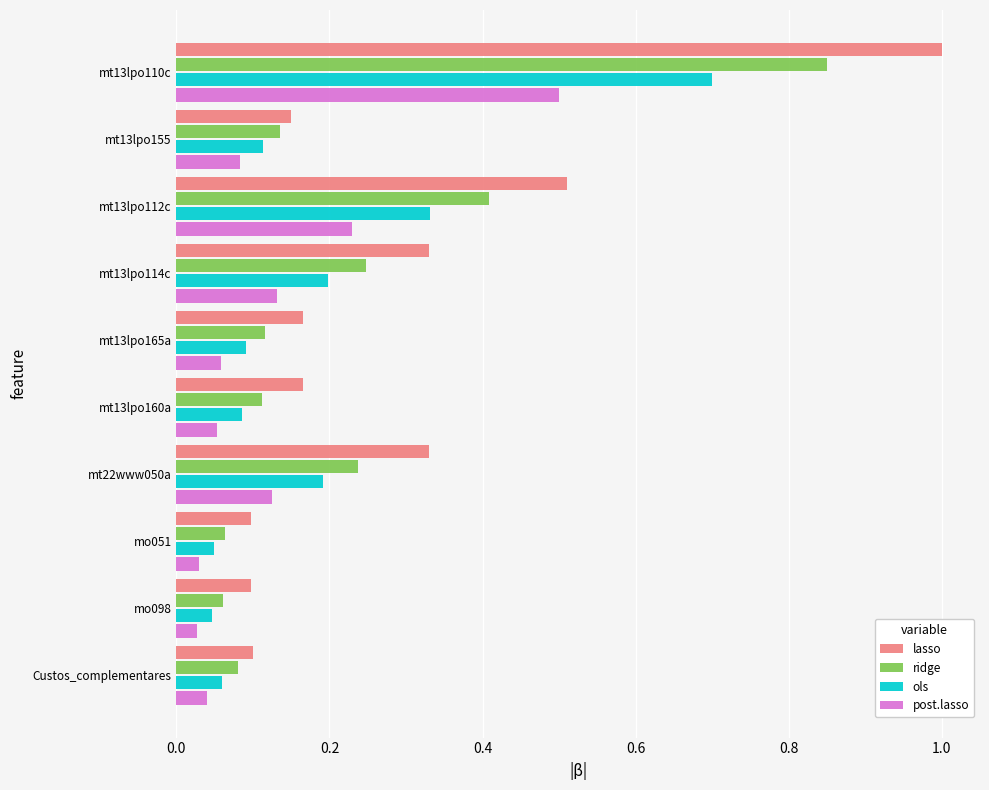

What is the sum of all post.lasso values?

1.3